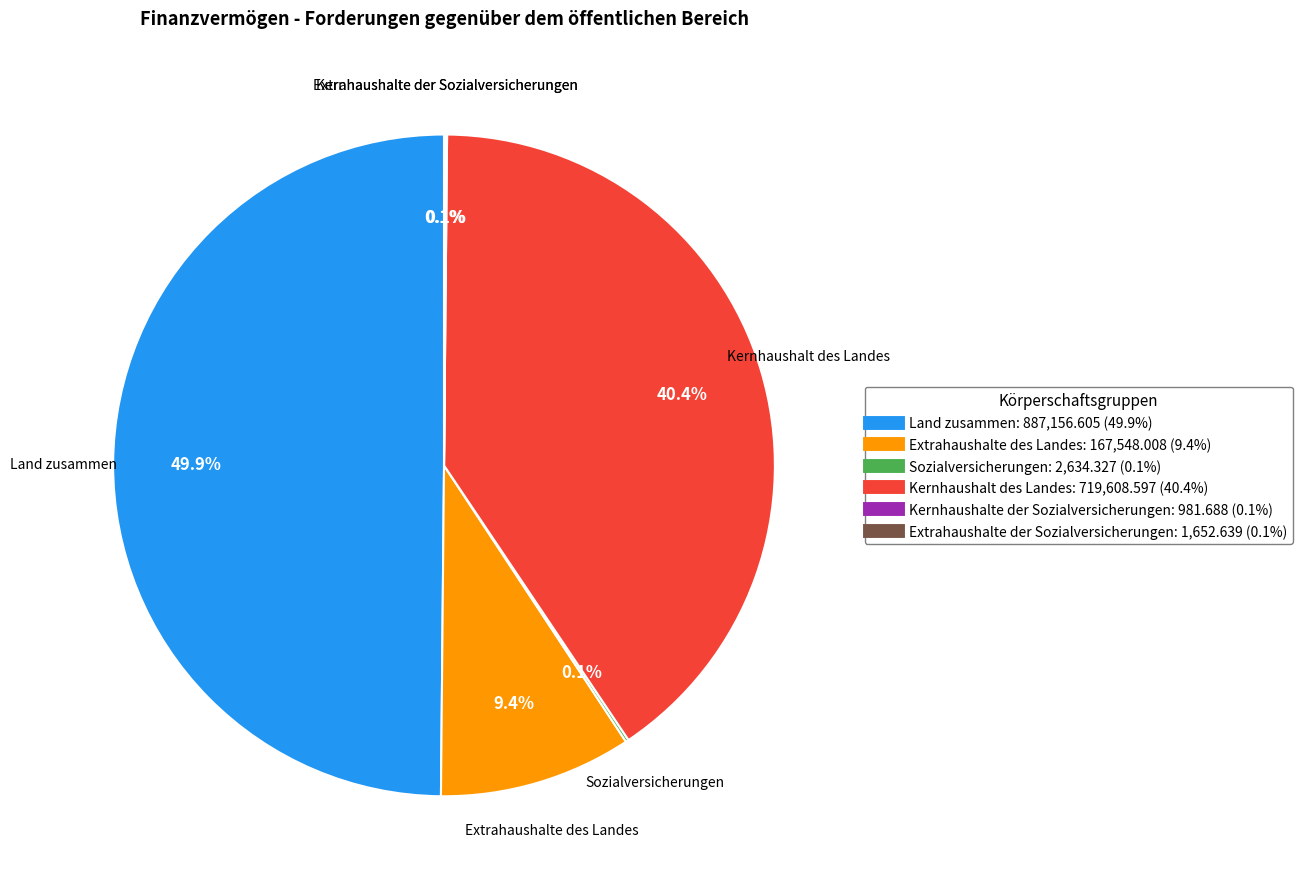

Does Kernhaushalt des Landes account for over 50% of the chart?

No